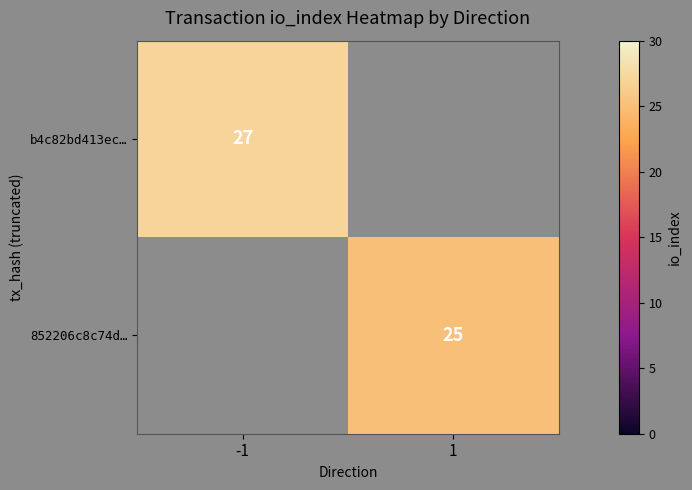

The 852206c8c74d… series shows 25 at 1. True or false?

True